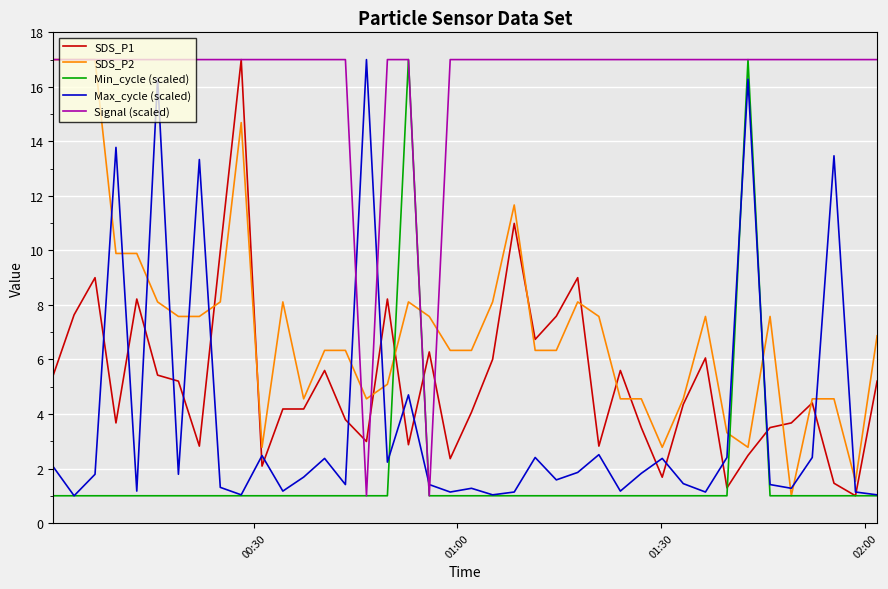

Which series has the largest total across all categories?

Signal (scaled)